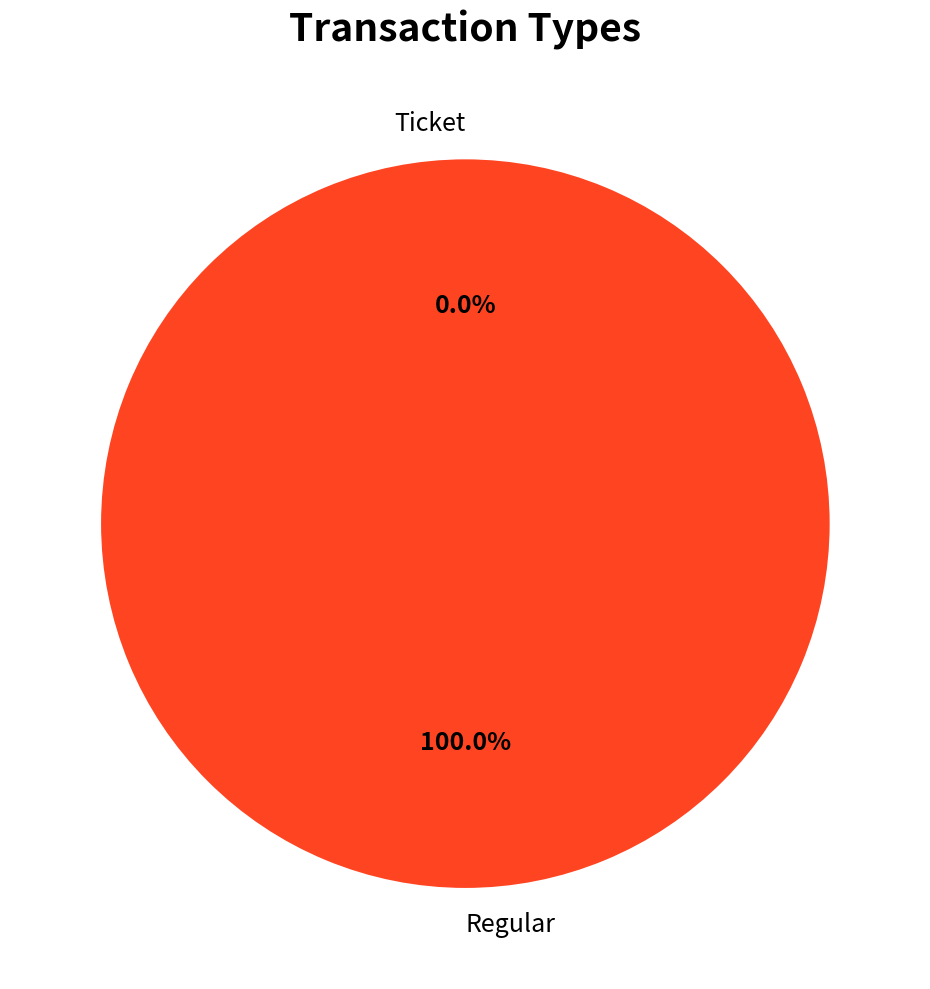

How many segments does this pie chart have?

2